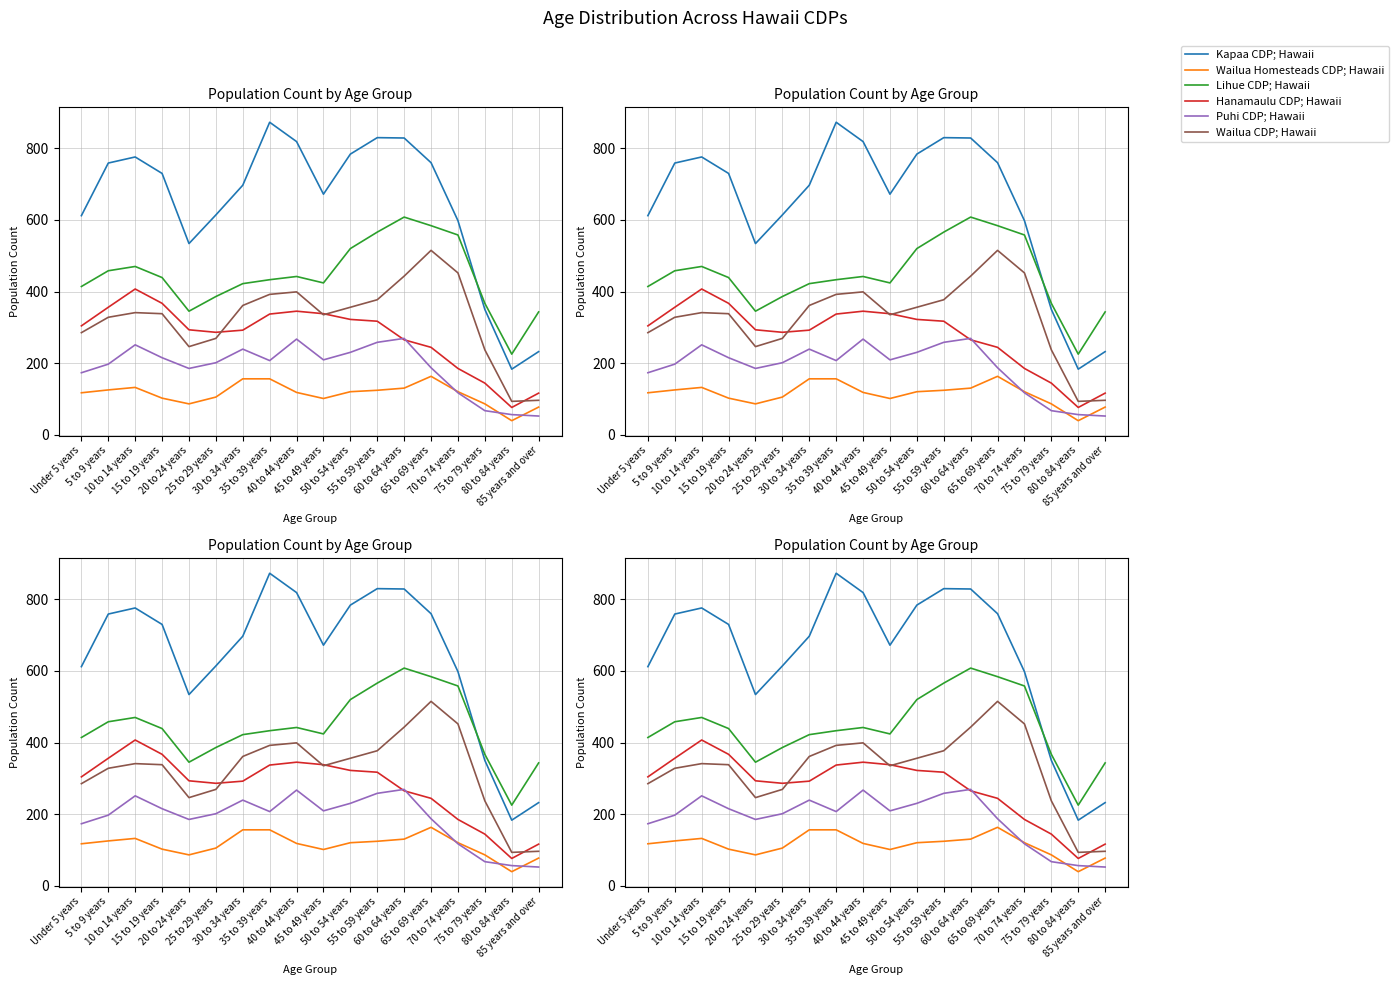

At which label does Puhi CDP; Hawaii first exceed 207?

10 to 14 years